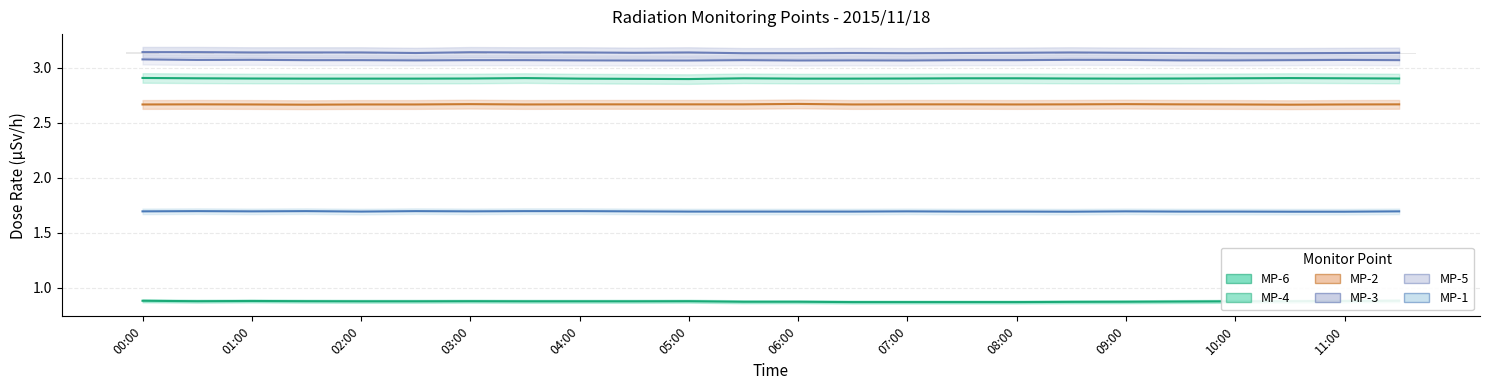

The MP-3 series shows 3.1 at 04:30. True or false?

True